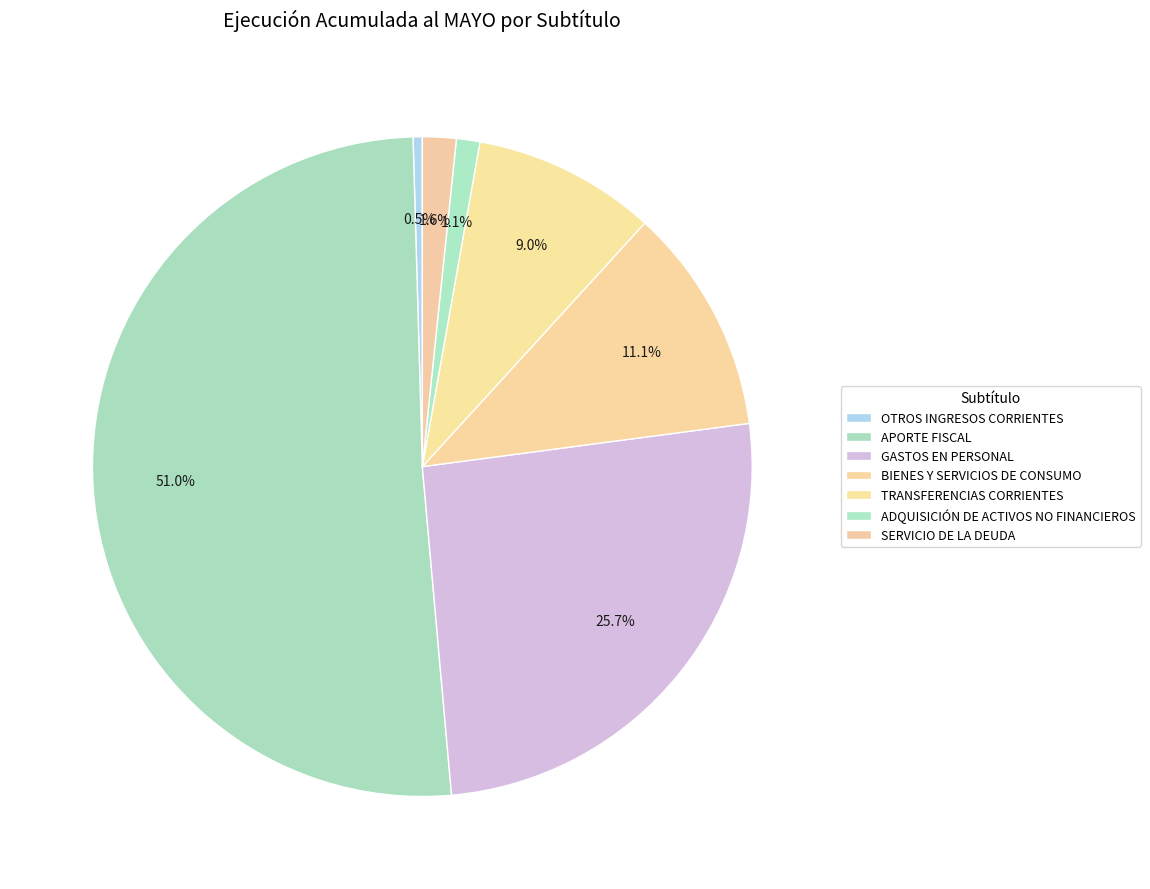

To the nearest percent, what is the difference between the largest and smallest slice percentages?

51%